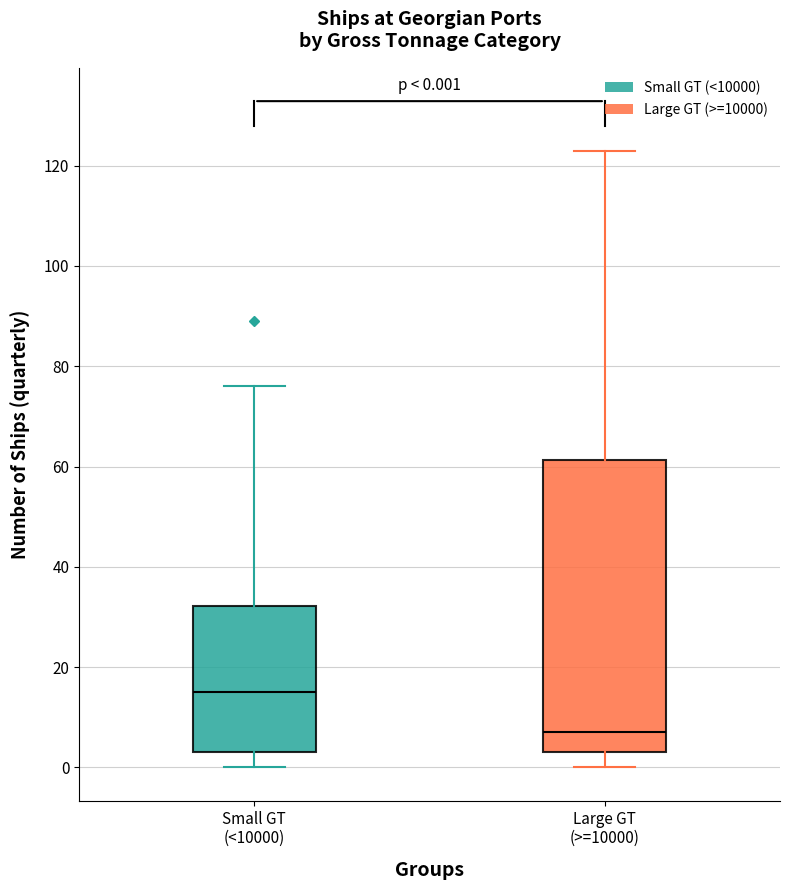

Comparing the boxes themselves (not the whiskers), which one is the tallest?

Large GT (>=10000)